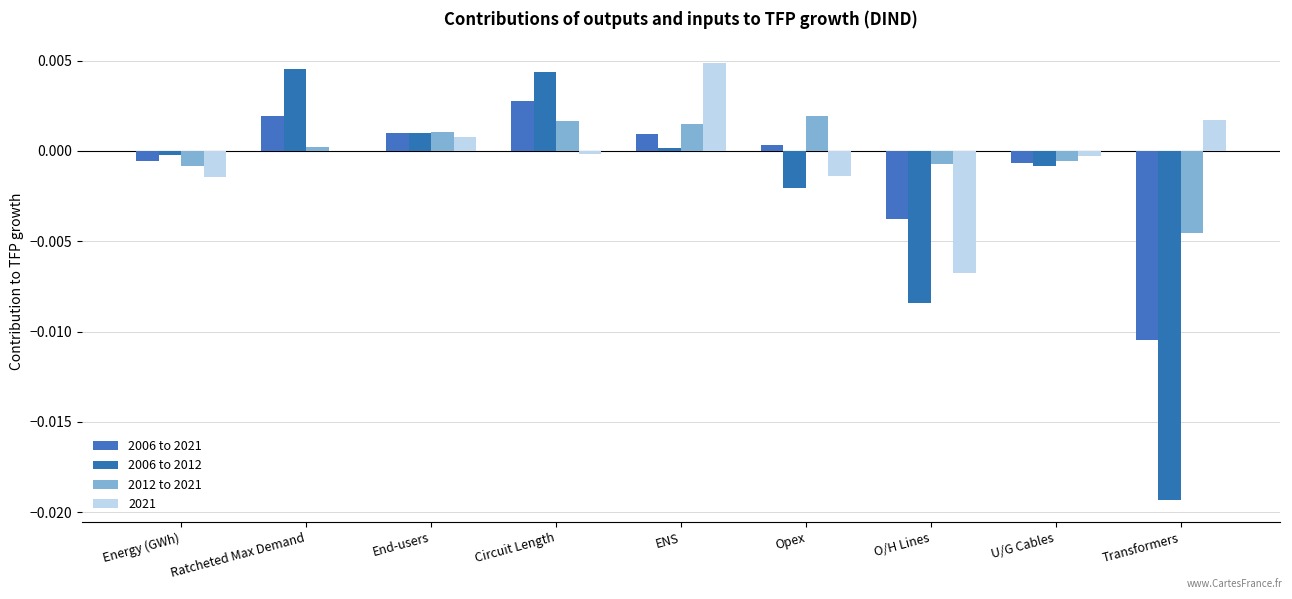

What is the label of the 3rd bar from the left?

End-users